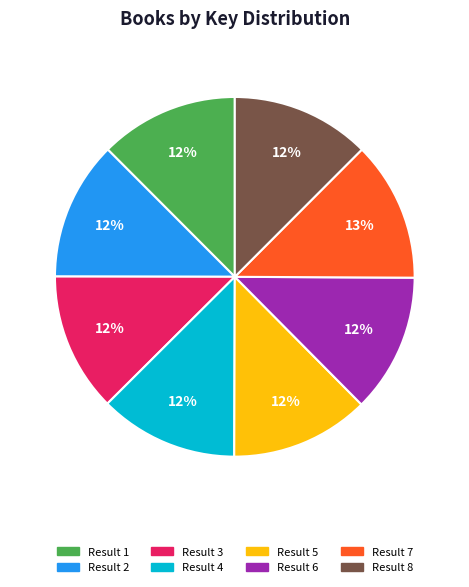

Does Result 3 represent more than half of the total?

No